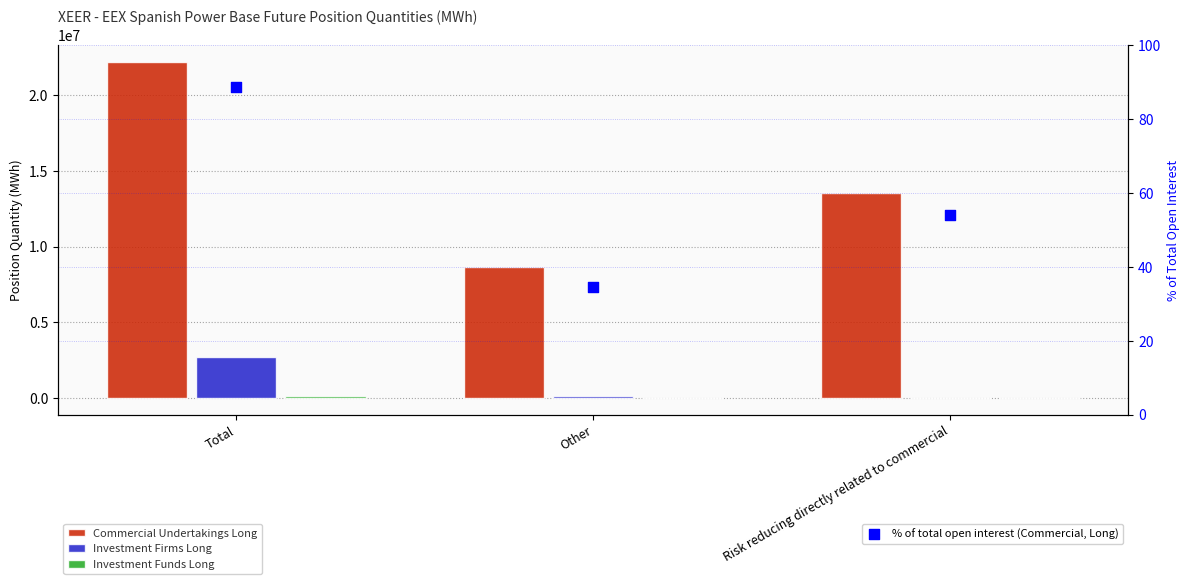

Which series has the largest total across all categories?

Commercial Undertakings Long